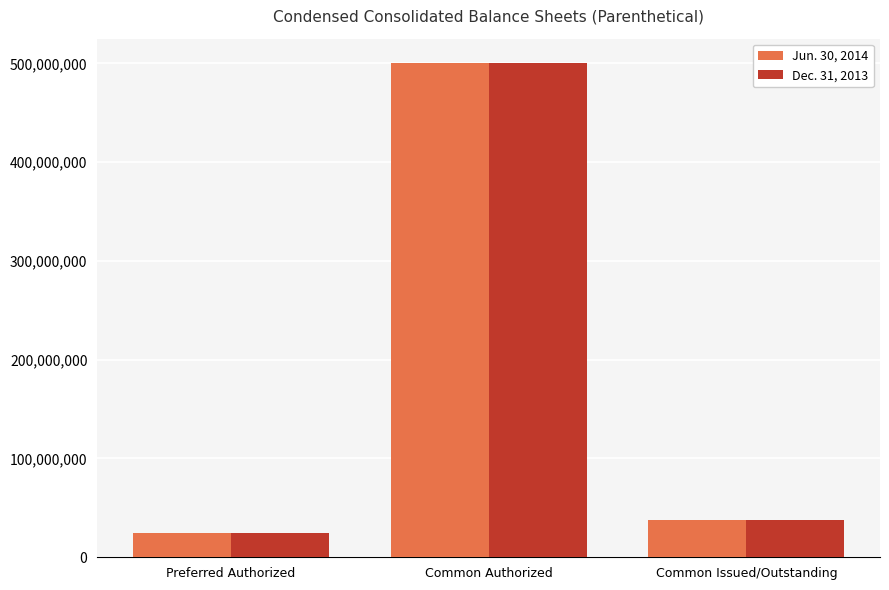

What is the label of the 3rd bar from the right?

Preferred Authorized